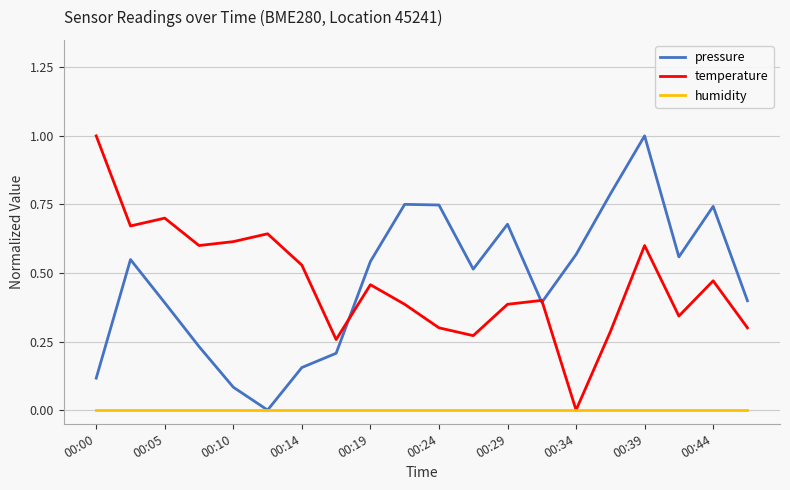

What is the greatest value displayed?

1.0